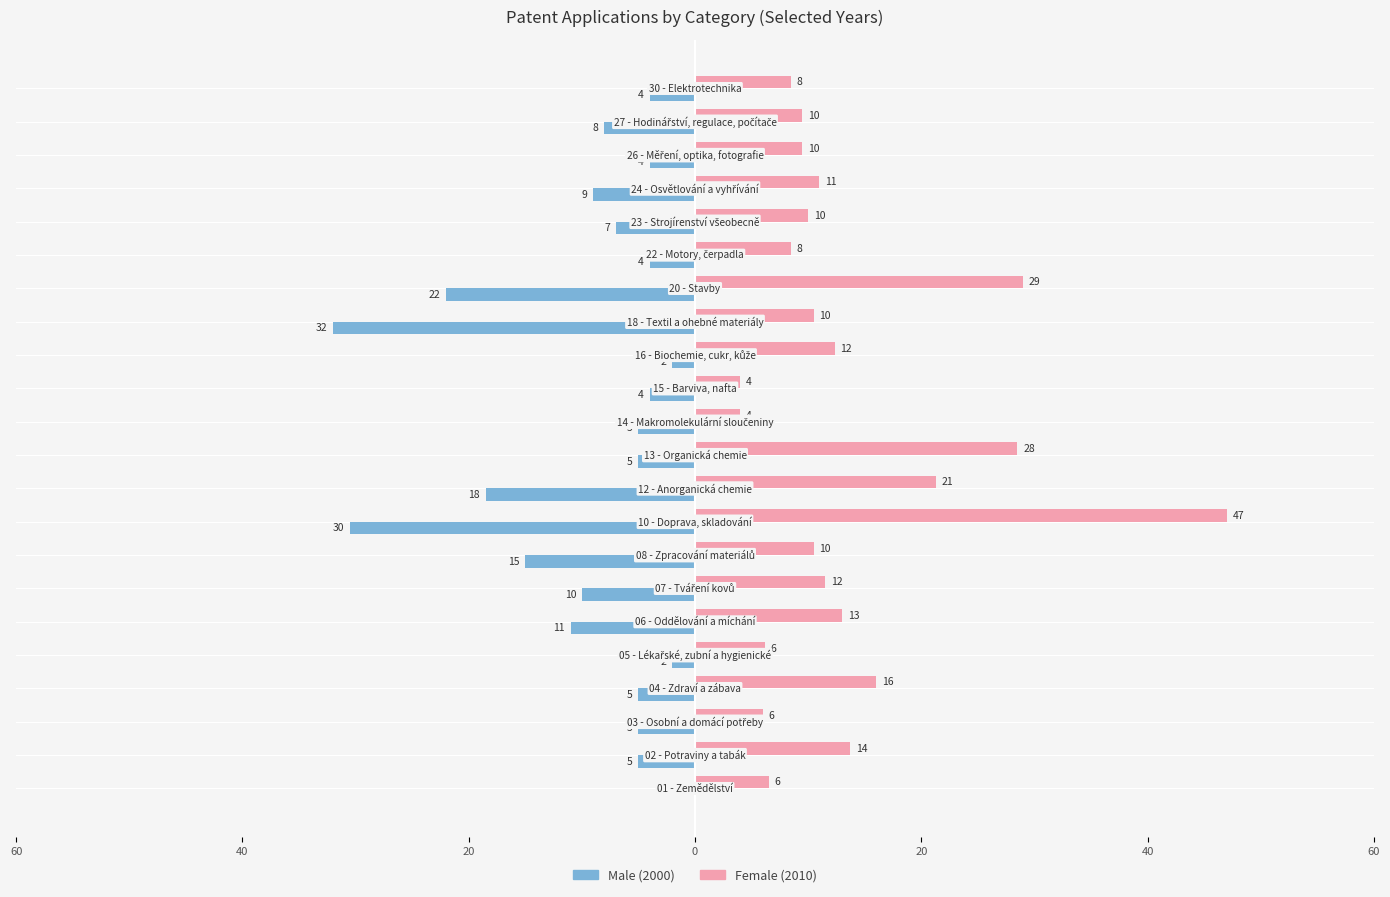

Which series has the largest total across all categories?

Female (2010)